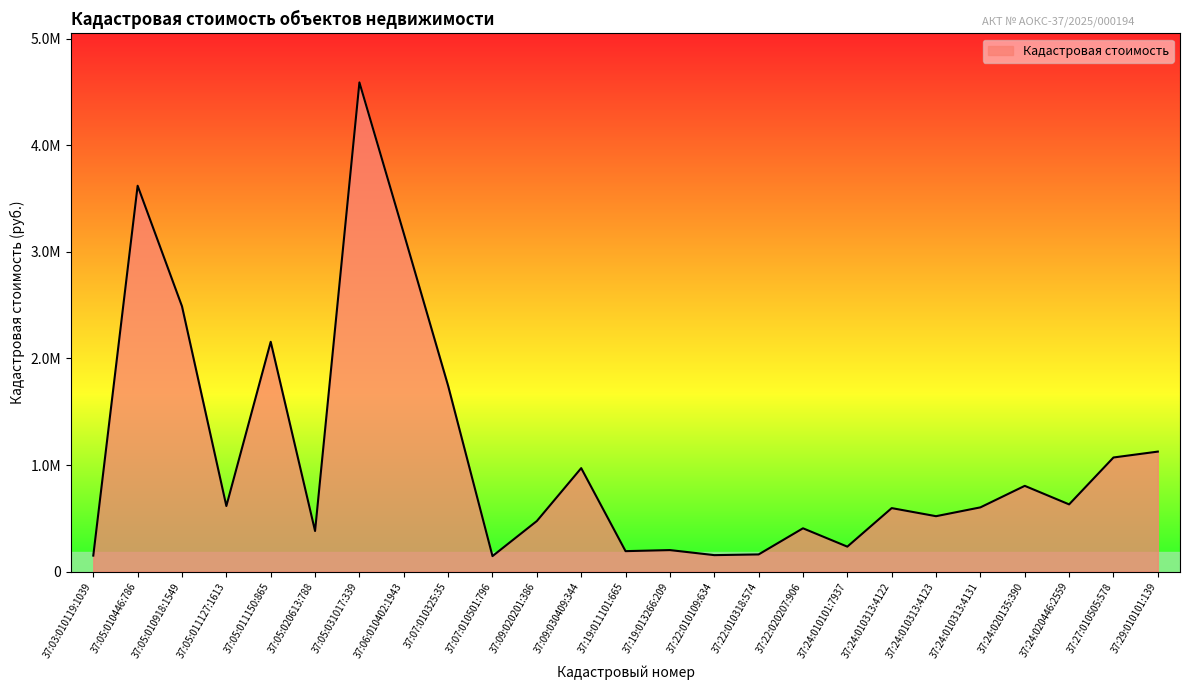

Which label corresponds to the smallest value in the chart?

37:07:010501:796